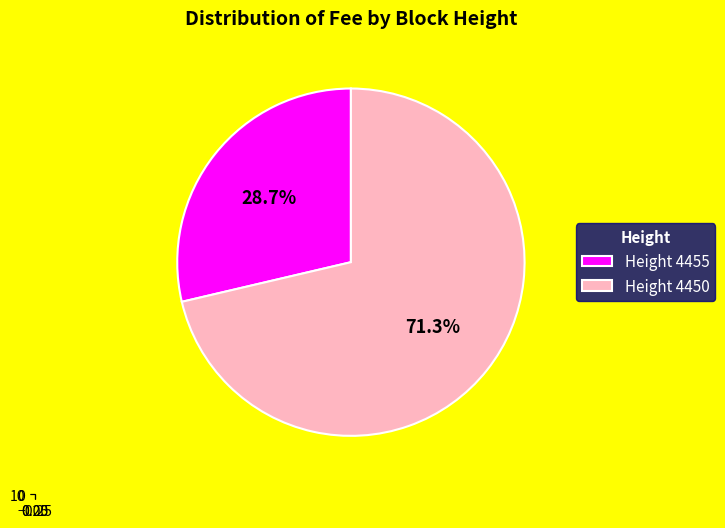

Does any single category account for the majority?

Yes